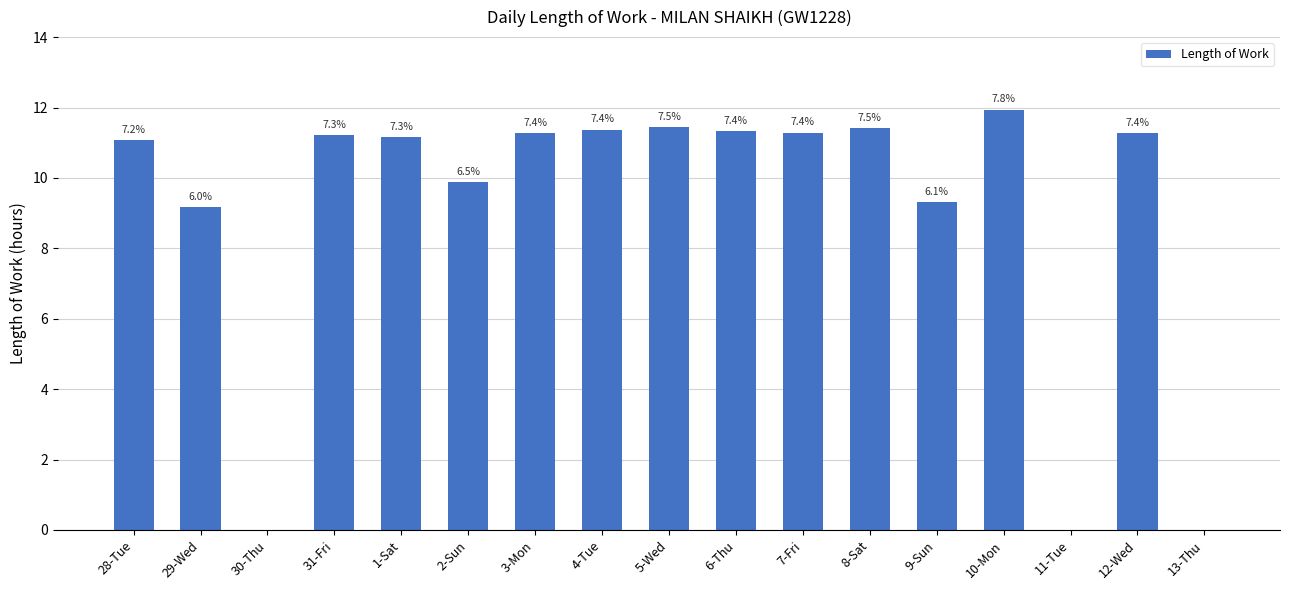

Approximately how many times larger is the value at 5-Wed compared to 10-Mon?

1.0